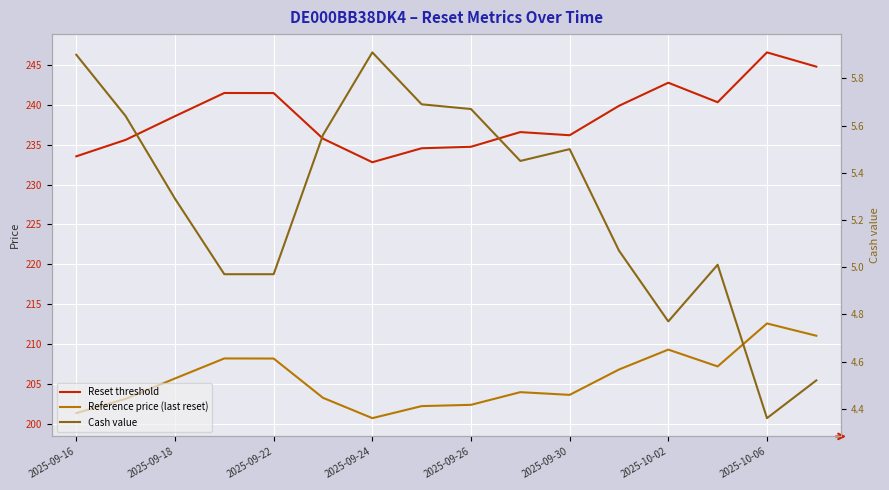

What position from the left is 15?

16